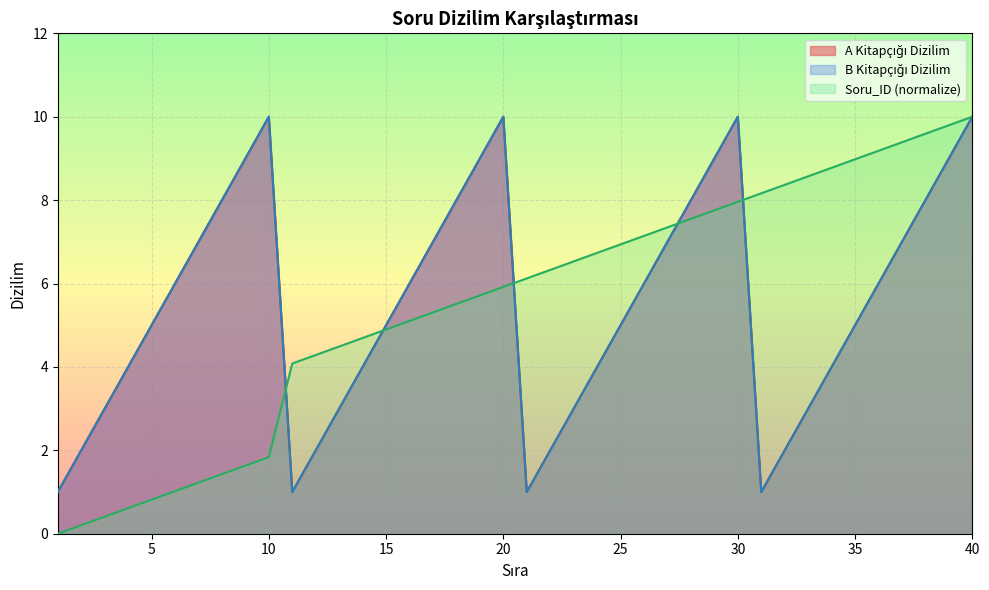

Does the chart display data point markers on the line(s)?

No